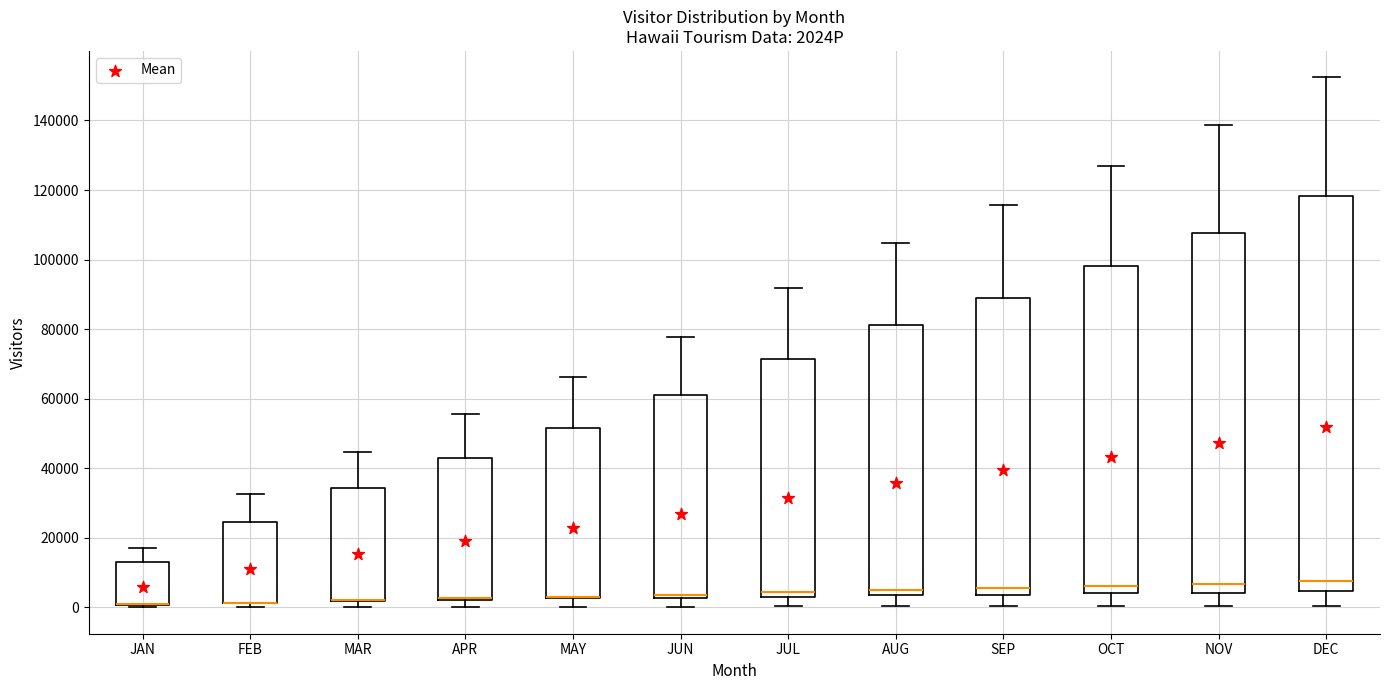

Where is the upper edge of the box for MAY on the y-axis? The values are not printed on the chart, so give them approximately, as read against the axis.

52000